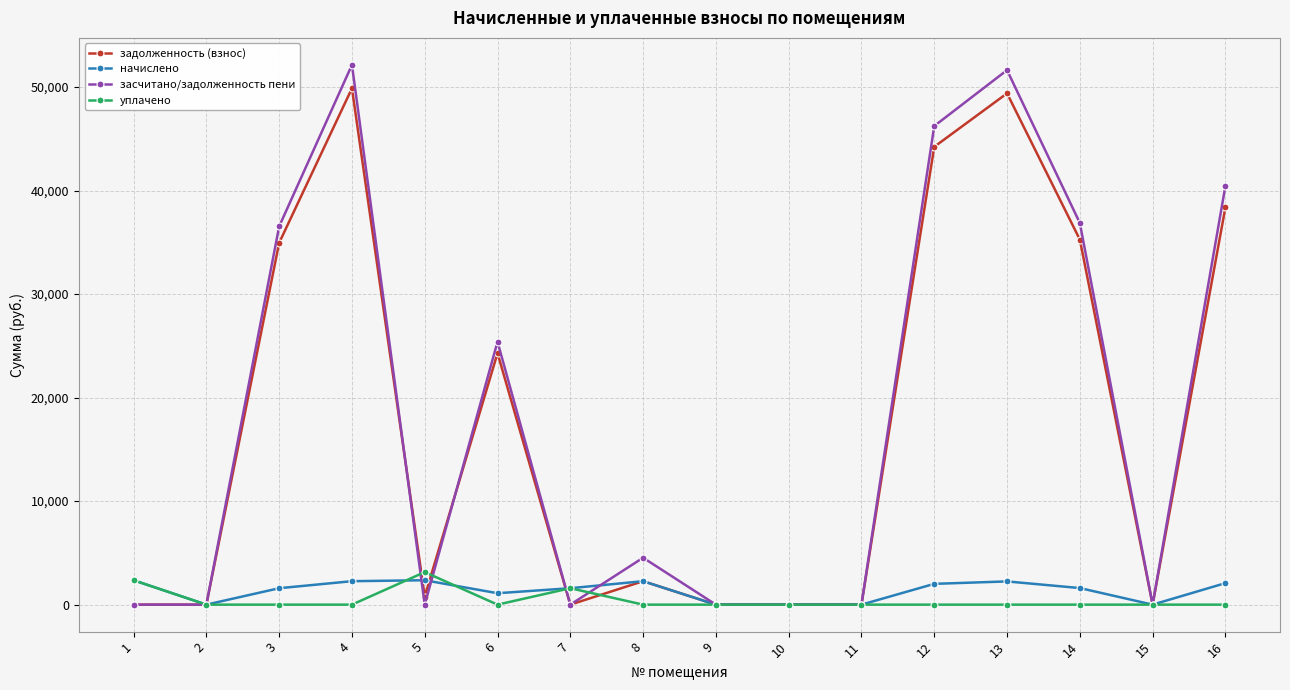

Count the number of data series in this chart.

4